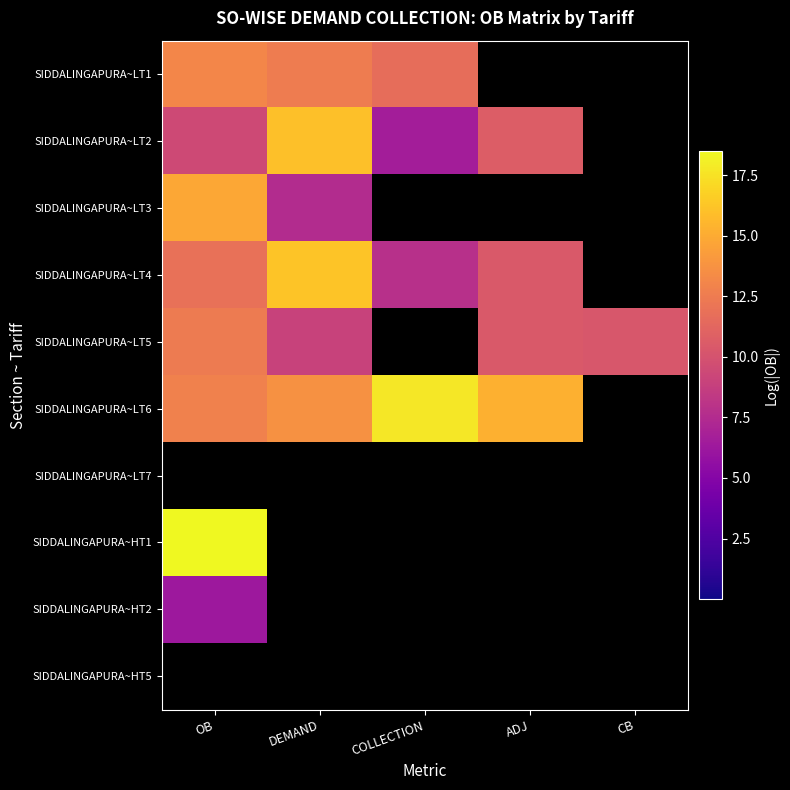

Reading right to left, transcribe all the data shown in this chart.

SIDDALINGAPURA~LT1: CB=0.0	ADJ=0.0	COLLECTION=11.7	DEMAND=12.6	OB=13.1
SIDDALINGAPURA~LT2: CB=0.0	ADJ=10.7	COLLECTION=6.6	DEMAND=16.0	OB=9.5
SIDDALINGAPURA~LT3: CB=0.0	ADJ=0.0	COLLECTION=0.0	DEMAND=7.5	OB=14.9
SIDDALINGAPURA~LT4: CB=0.0	ADJ=10.4	COLLECTION=7.8	DEMAND=16.2	OB=11.9
SIDDALINGAPURA~LT5: CB=10.3	ADJ=10.5	COLLECTION=0.0	DEMAND=9.0	OB=12.4
SIDDALINGAPURA~LT6: CB=0.0	ADJ=15.3	COLLECTION=17.7	DEMAND=13.7	OB=12.8
SIDDALINGAPURA~LT7: CB=0.0	ADJ=0.0	COLLECTION=0.0	DEMAND=0.0	OB=0.0
SIDDALINGAPURA~HT1: CB=0.0	ADJ=0.0	COLLECTION=0.0	DEMAND=0.0	OB=18.5
SIDDALINGAPURA~HT2: CB=0.0	ADJ=0.0	COLLECTION=0.0	DEMAND=0.0	OB=6.3
SIDDALINGAPURA~HT5: CB=0.0	ADJ=0.0	COLLECTION=0.0	DEMAND=0.0	OB=0.0